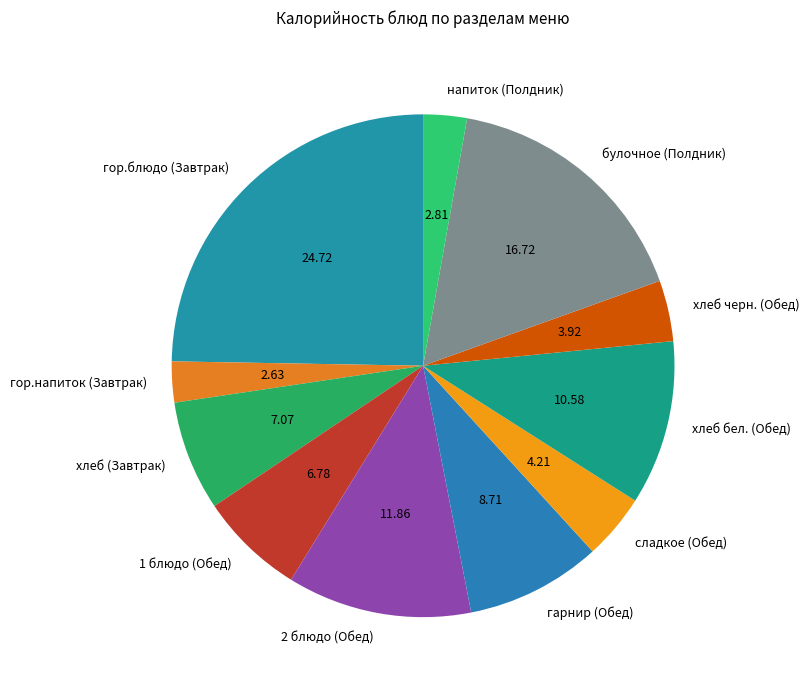

Does хлеб (Завтрак) represent more than half of the total?

No